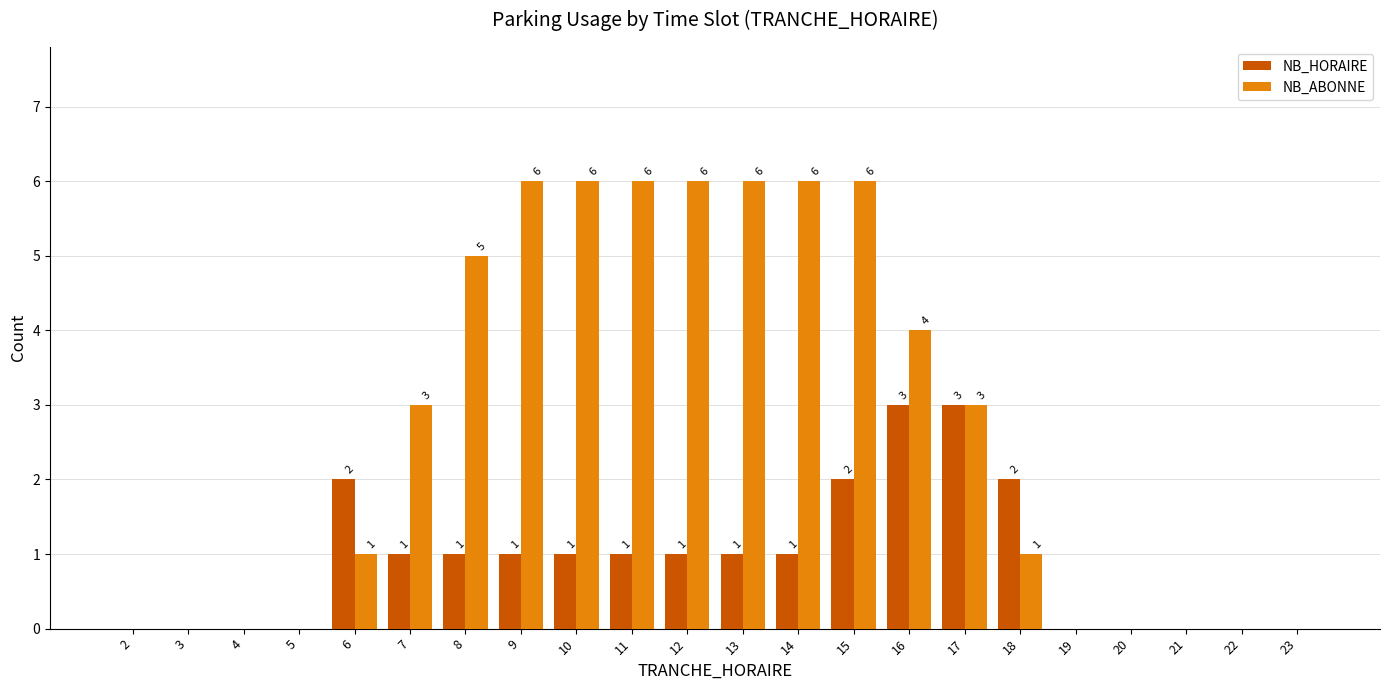

Is it true that NB_ABONNE equals 6 at 12?

True